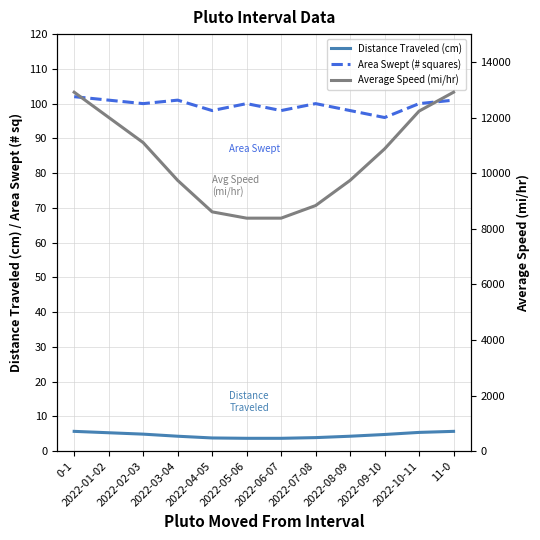

The Distance Traveled (cm) series shows 3.8 at 2022-04-05. True or false?

True